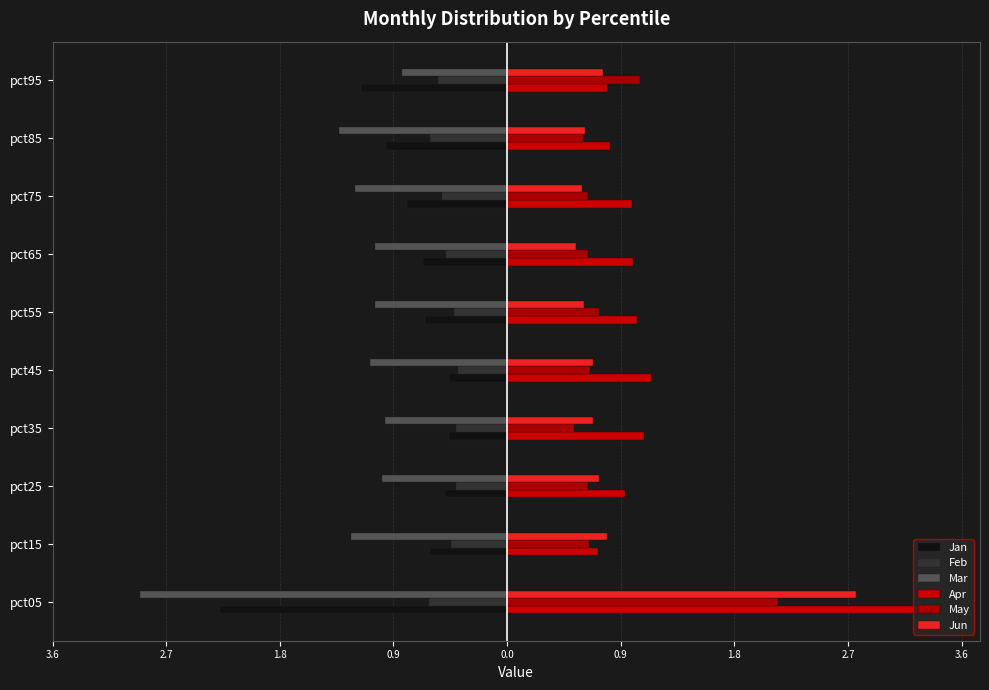

Which series has the largest total across all categories?

Apr